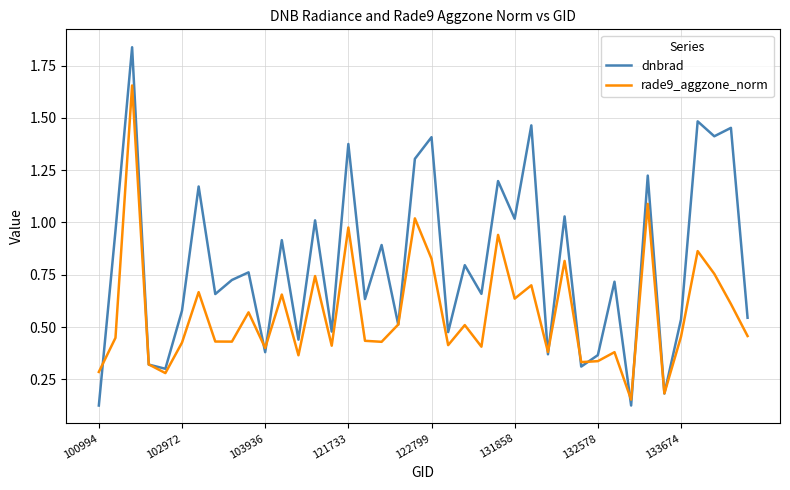

Does the chart have visible grid lines?

Yes